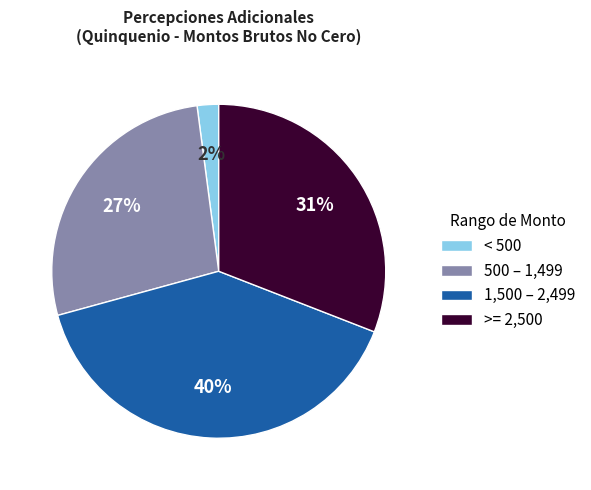

Count the number of slices in the pie.

4